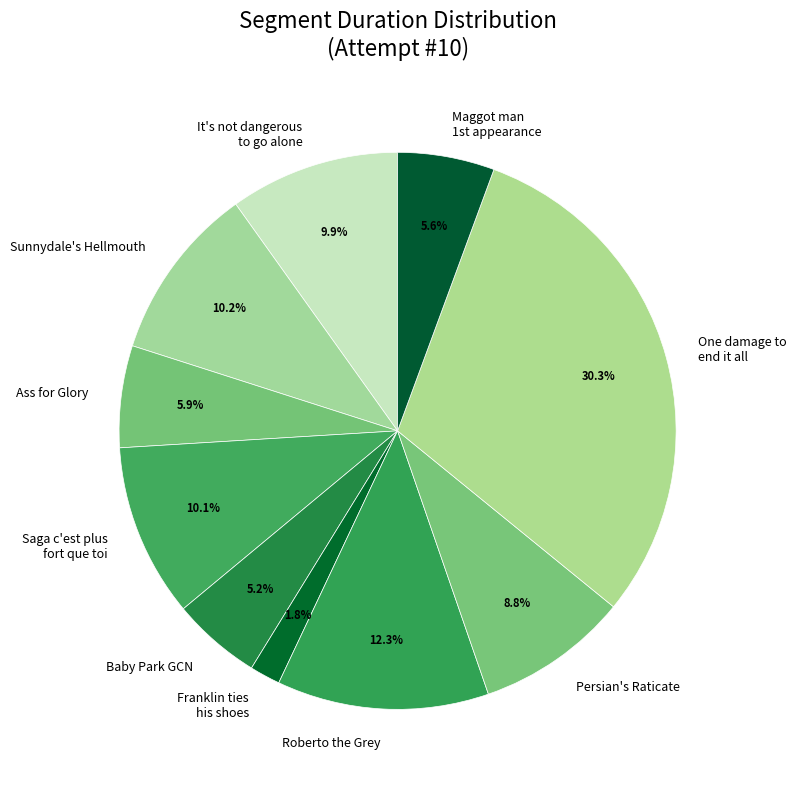

Approximately how many times larger is the value at One damage to end it all compared to It's not dangerous to go alone?

3.1